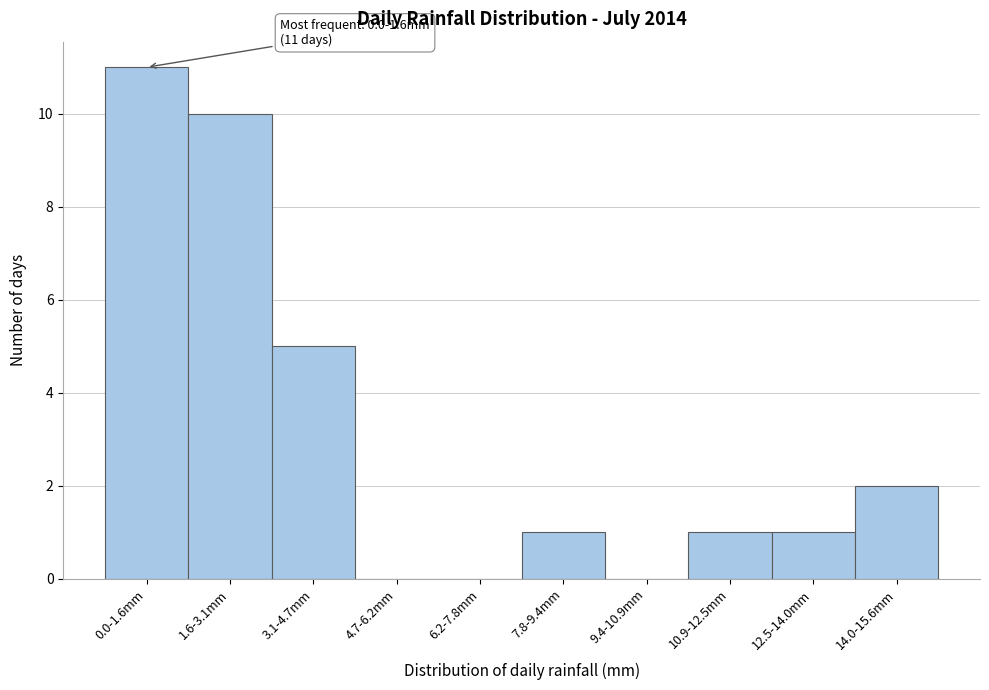

Reading right to left, what are all the values shown in this chart?

14.0-15.6mm=2	12.5-14.0mm=1	10.9-12.5mm=1	9.4-10.9mm=0	7.8-9.4mm=1	6.2-7.8mm=0	4.7-6.2mm=0	3.1-4.7mm=5	1.6-3.1mm=10	0.0-1.6mm=11